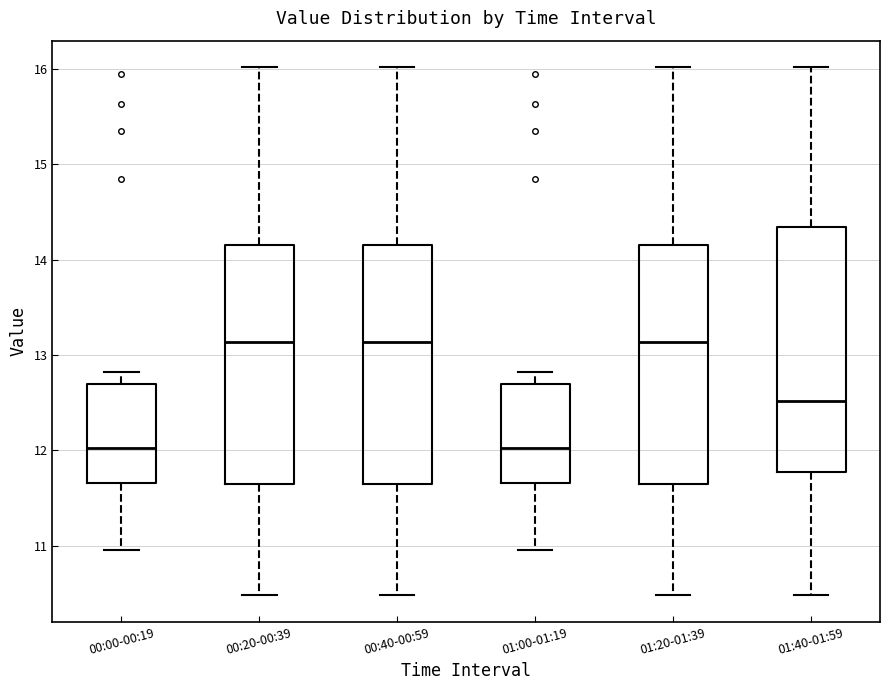

Reading left to right, transcribe this box plot: for each box, give where its median line is, the range the box spans, and where its two whiskers end, as read against the y-axis. The values are not printed on the chart, so give them approximately, as read against the axis.

00:00-00:19: median 12.0, box 11.7 to 12.7, whiskers 11.0 to 12.8
00:20-00:39: median 13.1, box 11.6 to 14.2, whiskers 10.5 to 16.0
00:40-00:59: median 13.1, box 11.6 to 14.2, whiskers 10.5 to 16.0
01:00-01:19: median 12.0, box 11.7 to 12.7, whiskers 11.0 to 12.8
01:20-01:39: median 13.1, box 11.6 to 14.2, whiskers 10.5 to 16.0
01:40-01:59: median 12.5, box 11.8 to 14.3, whiskers 10.5 to 16.0